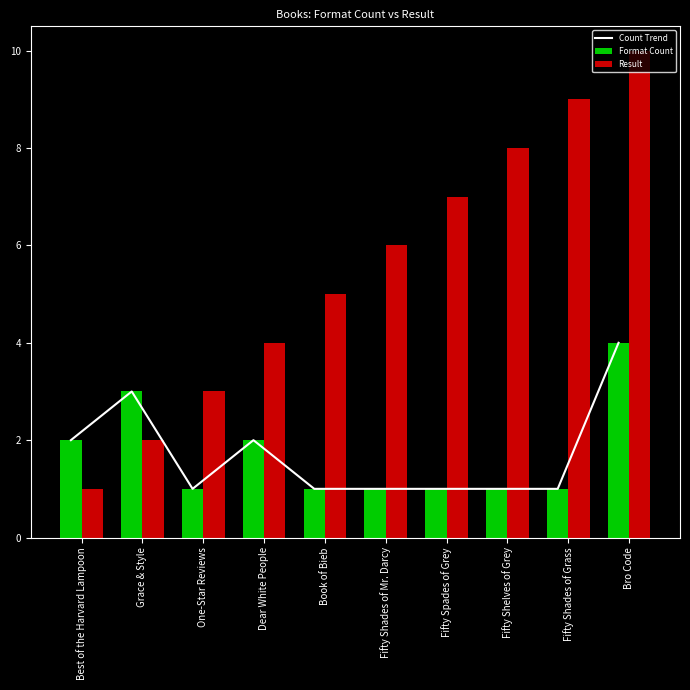

Between Best of the Harvard Lampoon and Fifty Shades of Mr. Darcy, which series saw the biggest shift?

Result